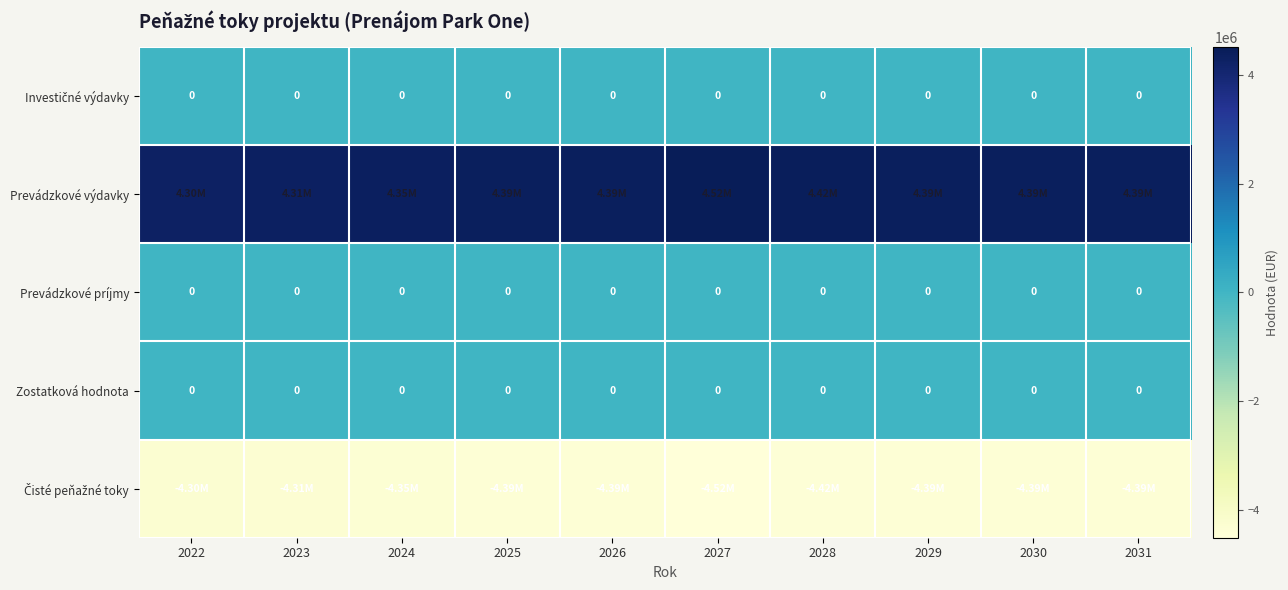

List the series in order of their peak value, highest first.

Prevádzkové výdavky, Investičné výdavky, Prevádzkové príjmy, Zostatková hodnota, Čisté peňažné toky